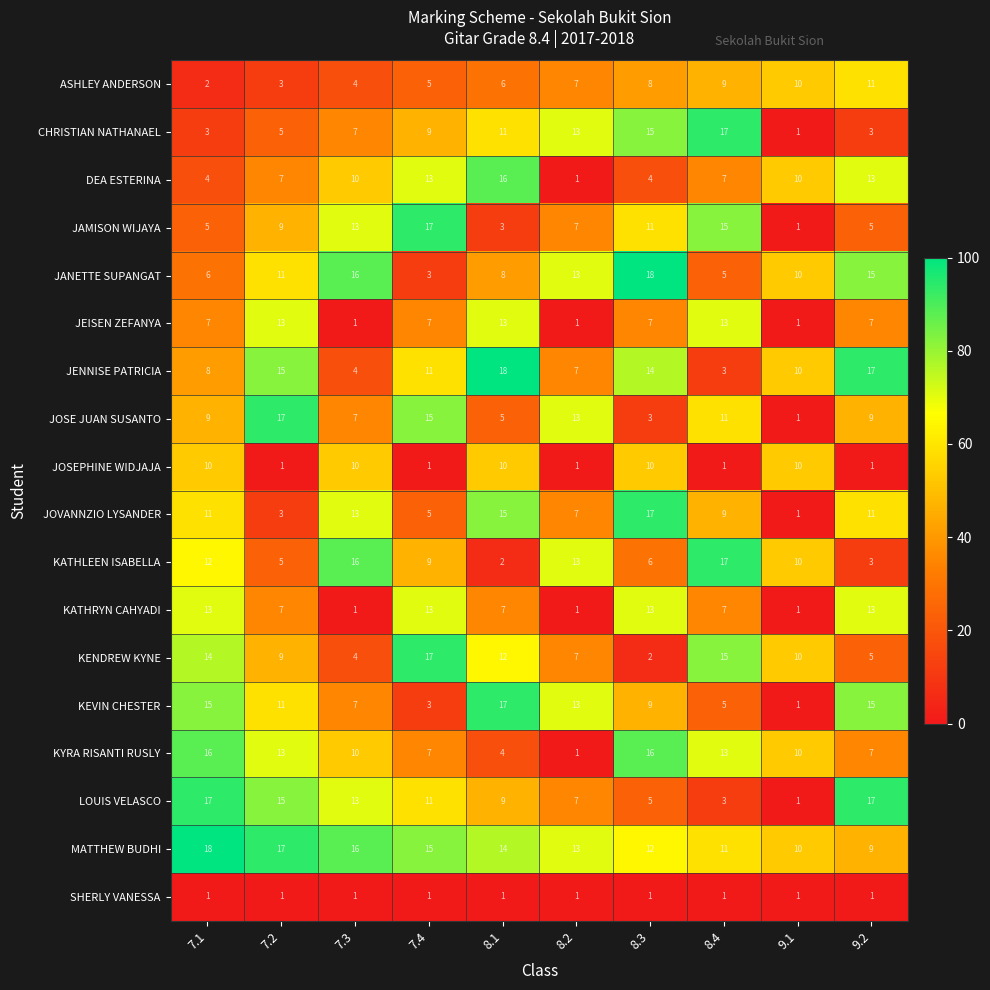

Which series has the largest total across all categories?

MATTHEW BUDHI